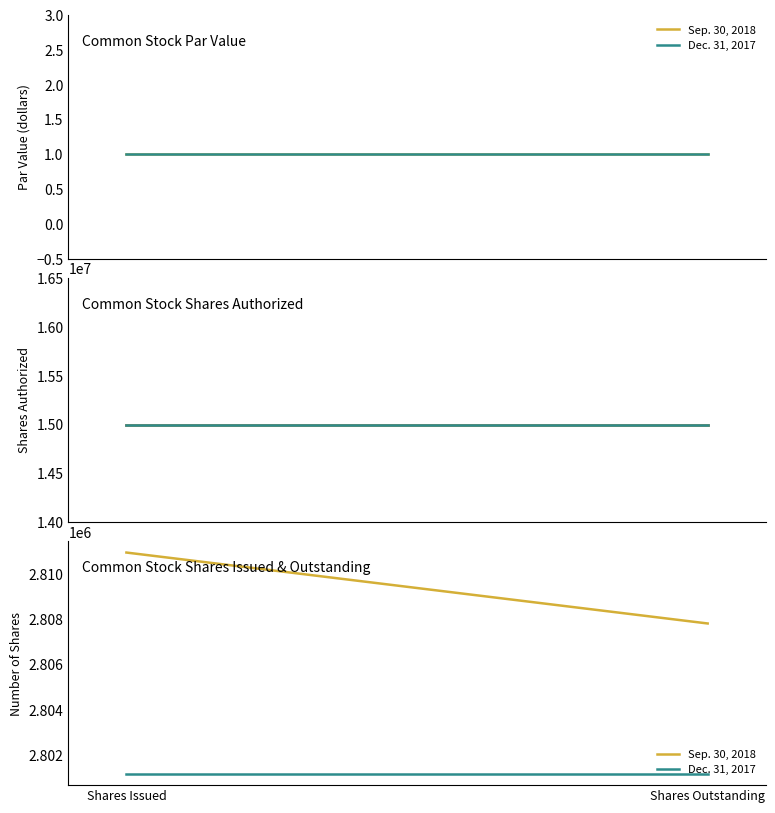

What is the minimum value shown in the chart?

2801149